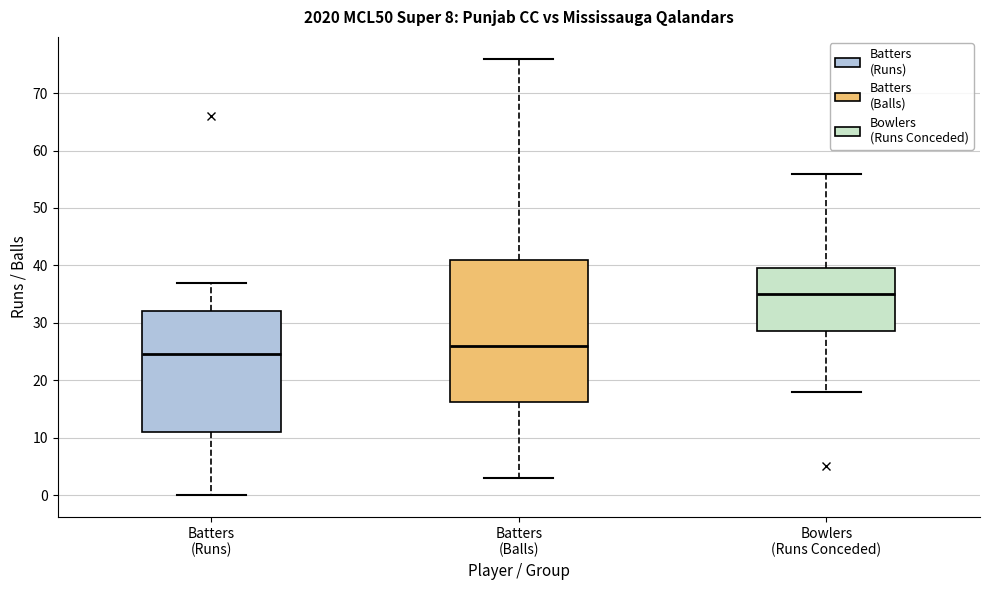

Where does the upper whisker of the box for Bowlers (Runs Conceded) end on the y-axis? The values are not printed on the chart, so give them approximately, as read against the axis.

56